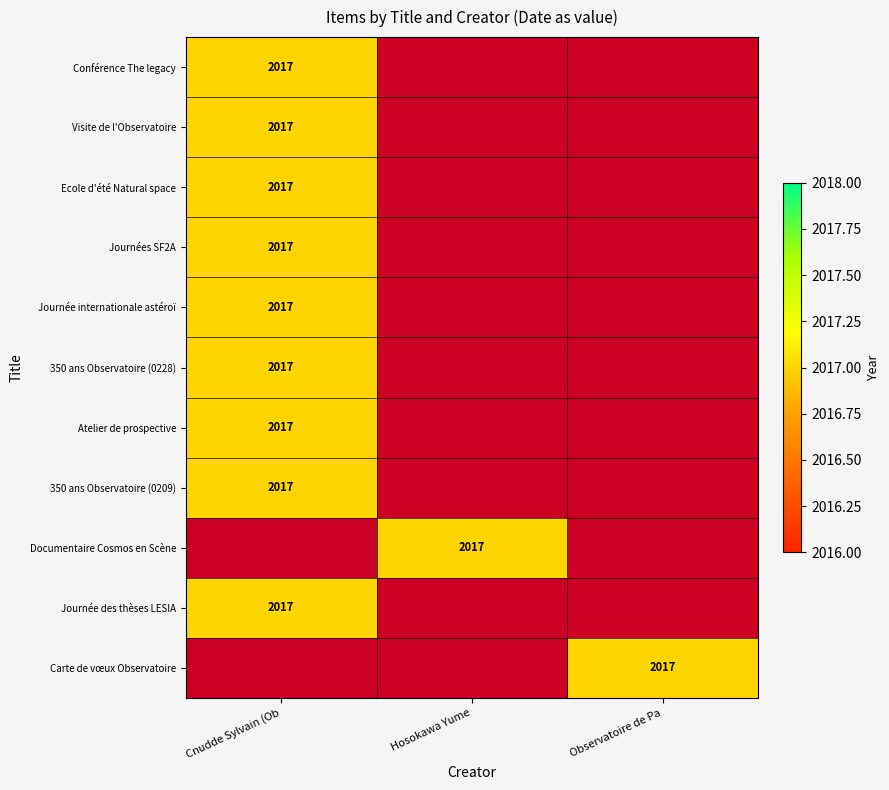

Reading left to right, list all the values displayed in this chart.

Conférence The legacy: 2017	0	0
Visite de l'Observatoire: 2017	0	0
Ecole d'été Natural space: 2017	0	0
Journées SF2A: 2017	0	0
Journée internationale astéroïdes: 2017	0	0
350 ans Observatoire (0228): 2017	0	0
Atelier de prospective: 2017	0	0
350 ans Observatoire (0209): 2017	0	0
Documentaire Cosmos en Scène: 0	2017	0
Journée des thèses LESIA: 2017	0	0
Carte de vœux Observatoire: 0	0	2017